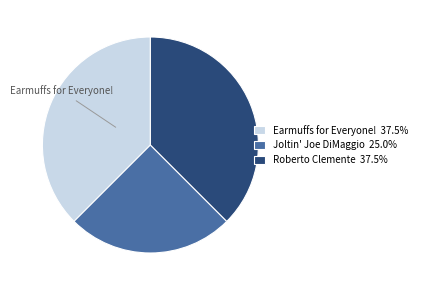

Is Joltin' Joe DiMaggio the majority of the pie?

No